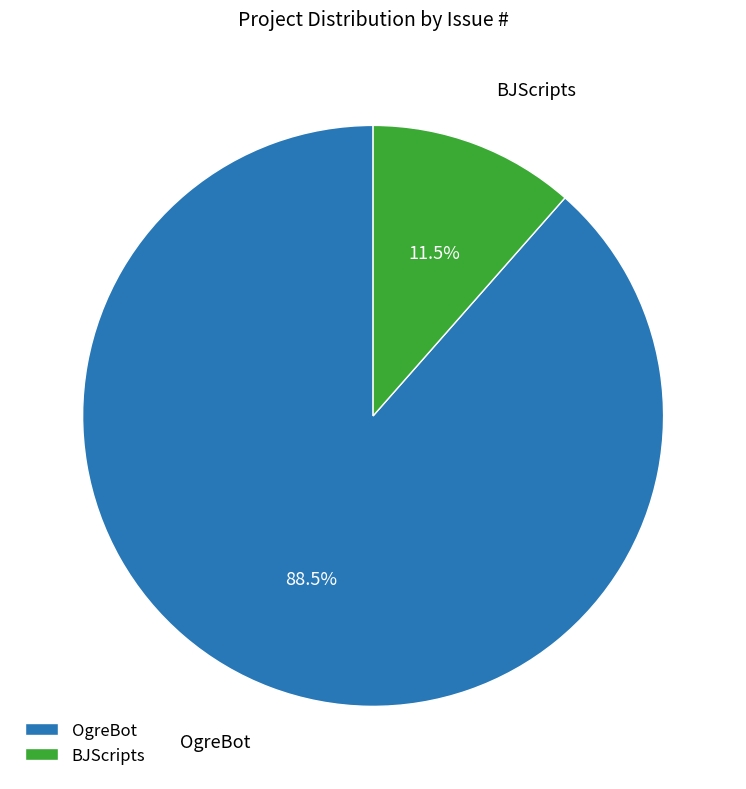

Rank the categories by value from lowest to highest.

BJScripts, OgreBot